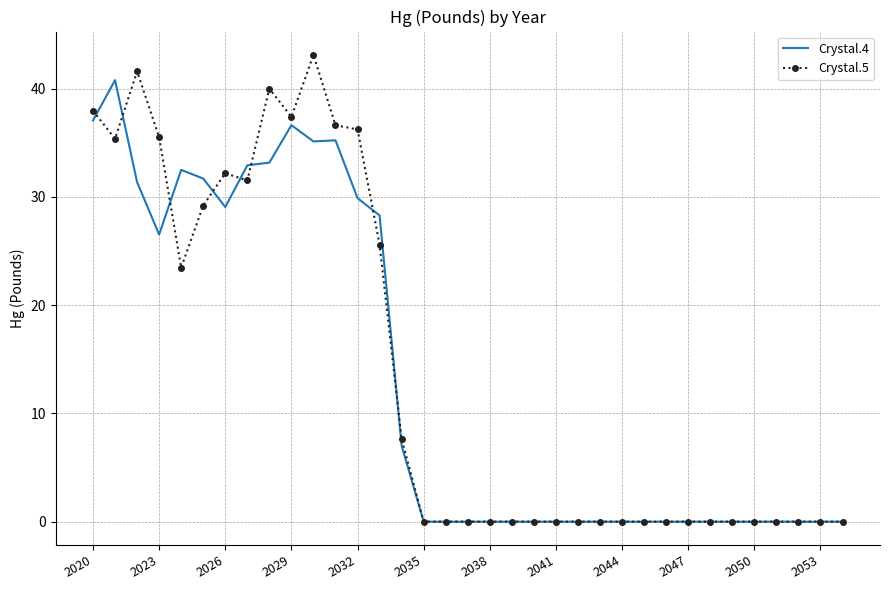

Rank the series by their maximum value, from highest to lowest.

Crystal.5, Crystal.4